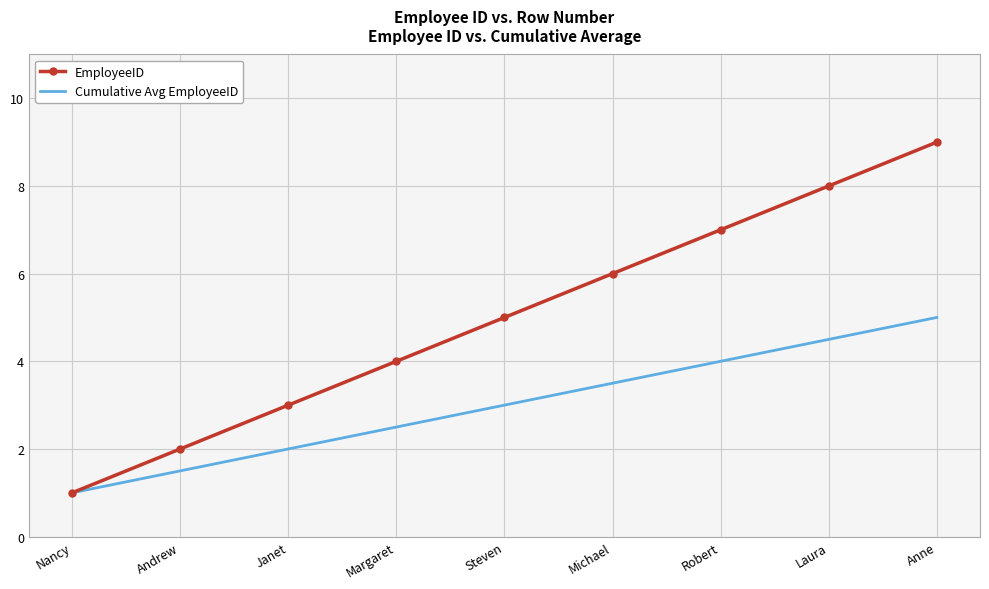

True or false: Cumulative Avg EmployeeID has a value of 4.5 at Margaret.

False